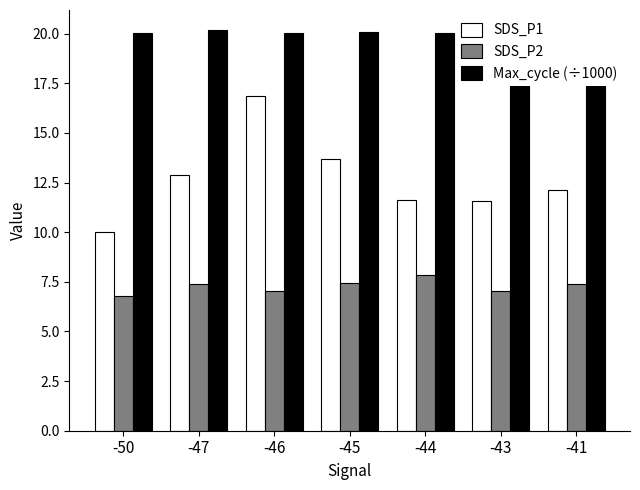

What is the average value of the SDS_P2 series?

7.3